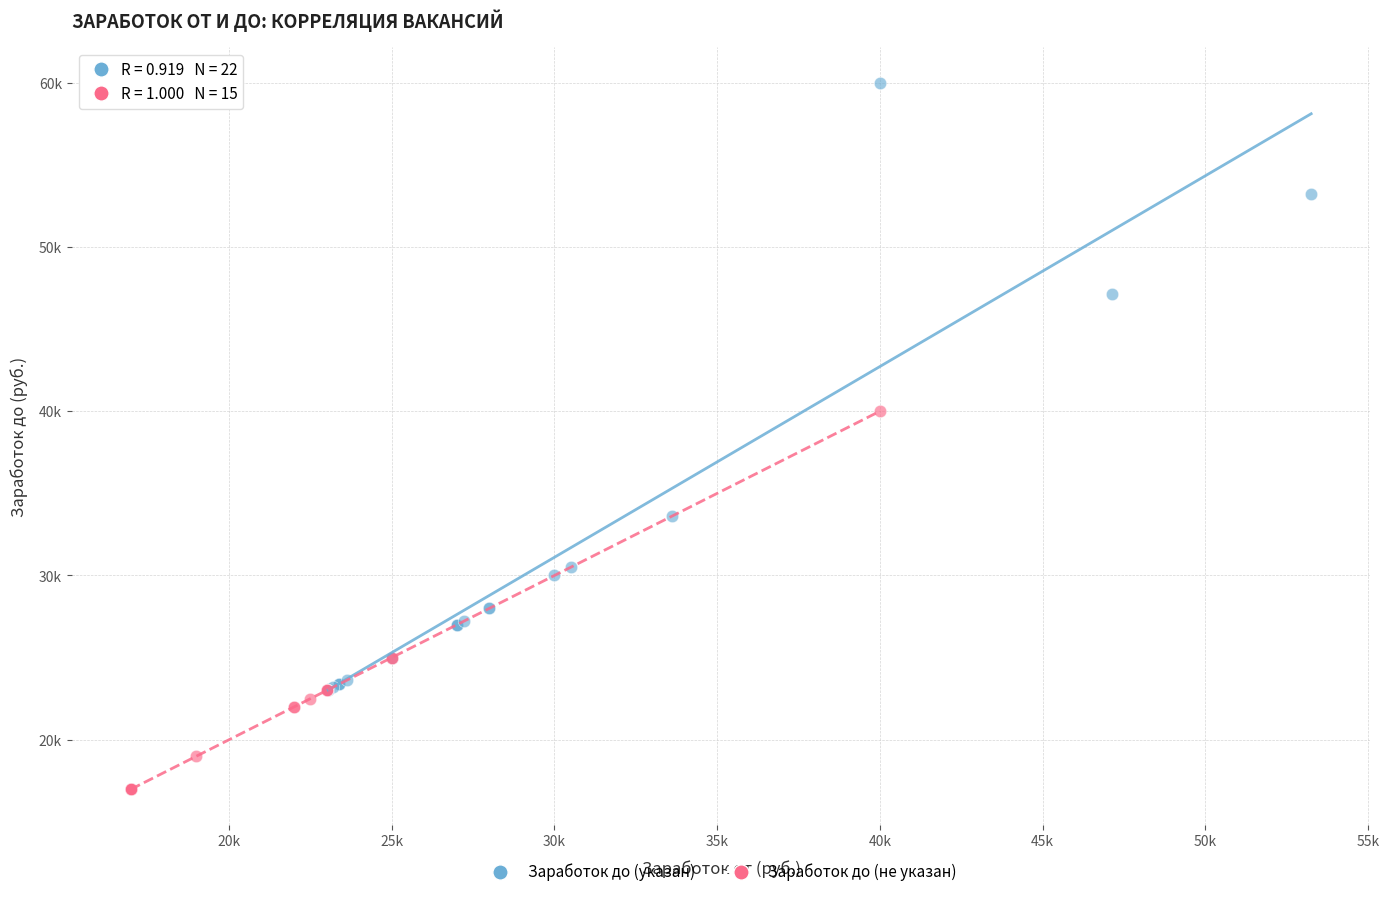

What are all the series names shown in the legend?

Заработок до (указан), Заработок до (не указан)